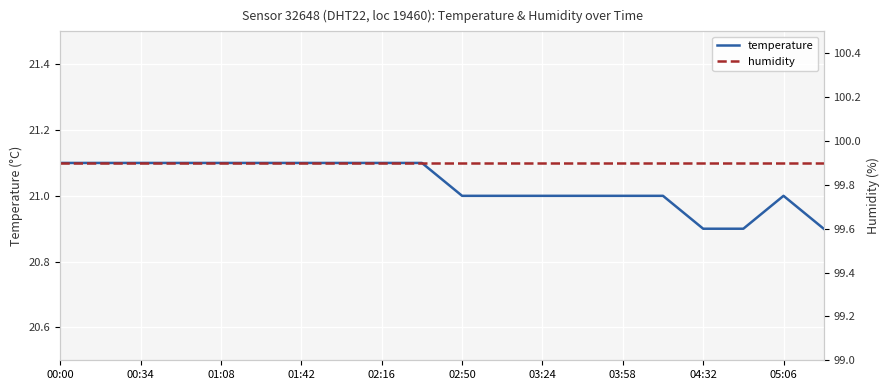

What is the spread (max minus min) of values at 17?

79.0